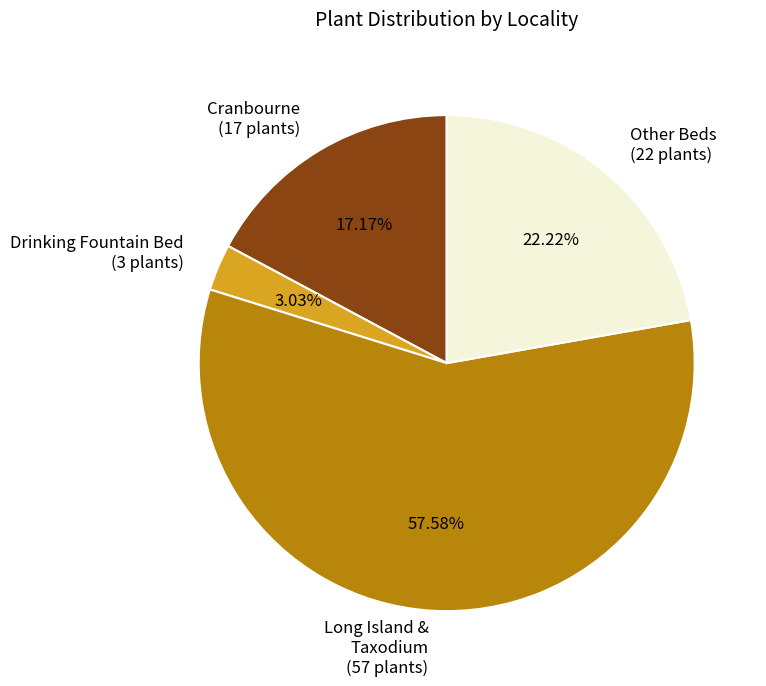

Rank the categories by value from highest to lowest.

Long Island & Taxodium (57 plants), Other Beds (22 plants), Cranbourne (17 plants), Drinking Fountain Bed (3 plants)